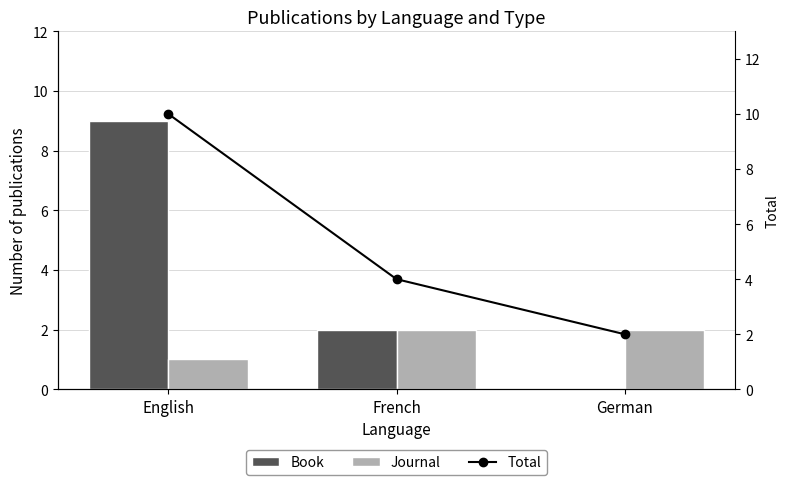

Which series has the largest range (max minus min)?

Book